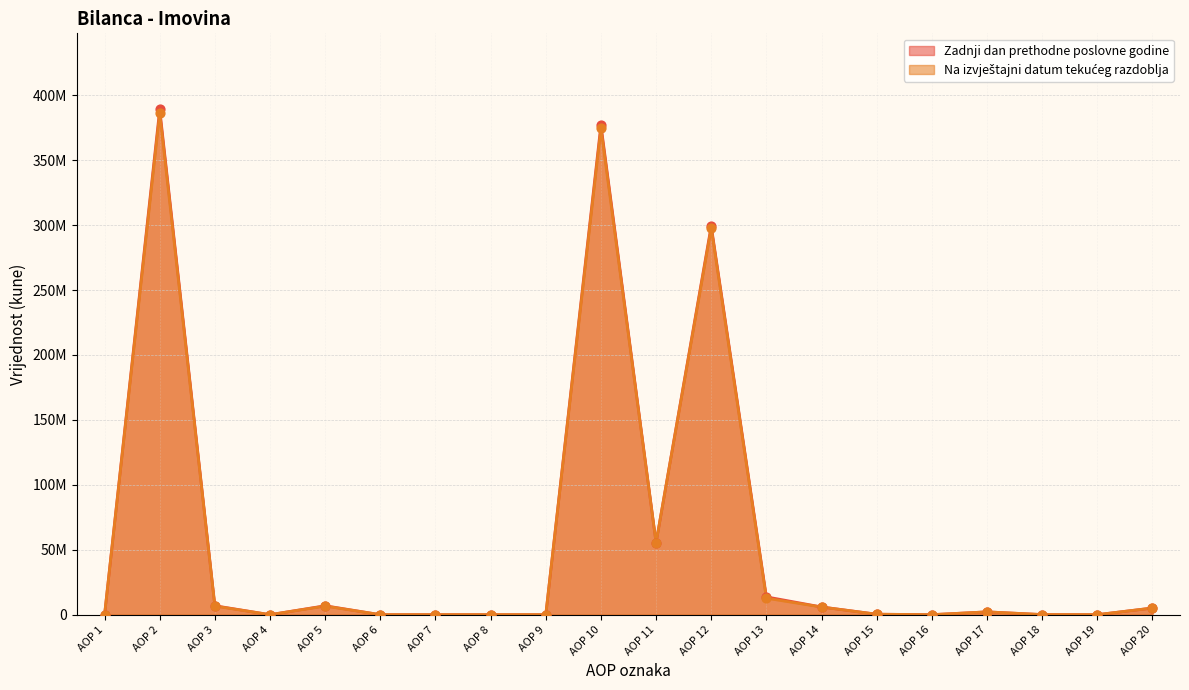

Which series contains the lowest Y value?

Zadnji dan prethodne poslovne godine